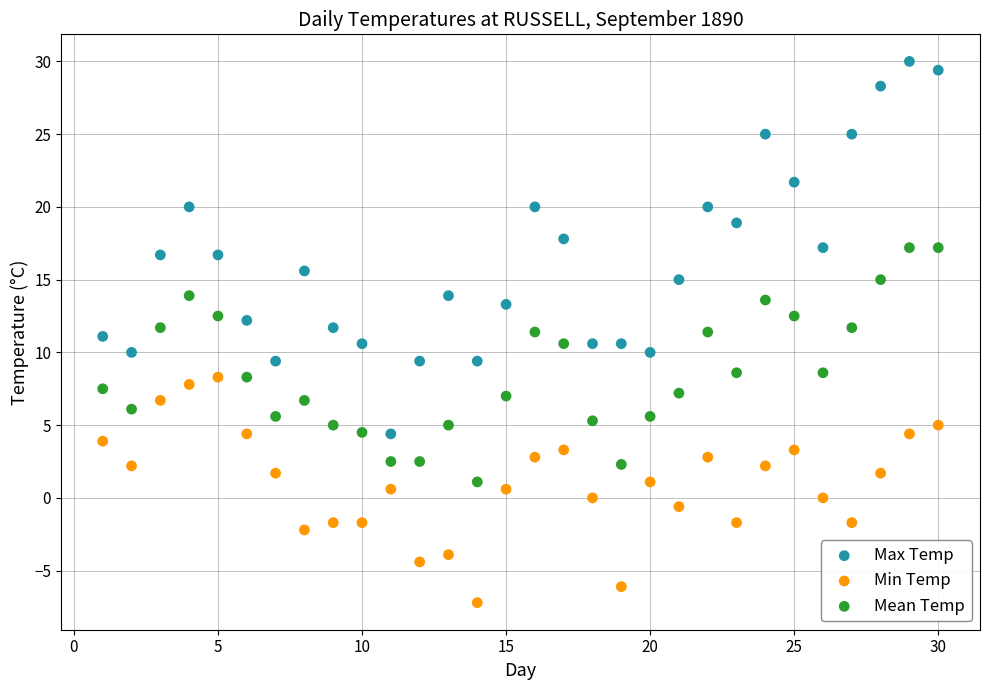

Across all data points, what is the range of X values (max minus min)?

29.0